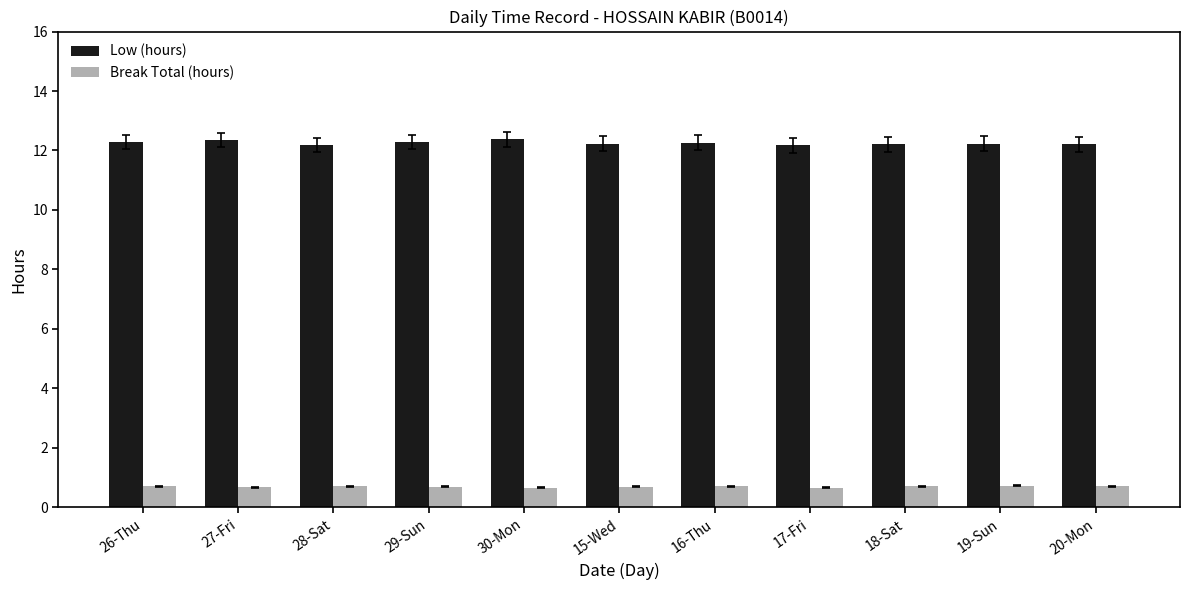

Which series has the widest spread of values?

Low (hours)